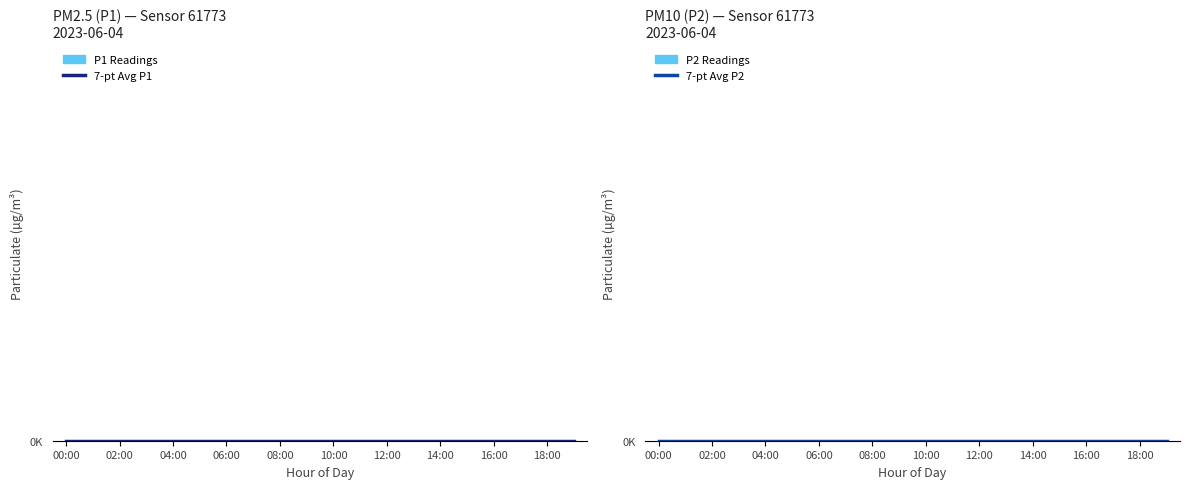

What is the difference between the maximum and minimum values in the P1 series?

1.6